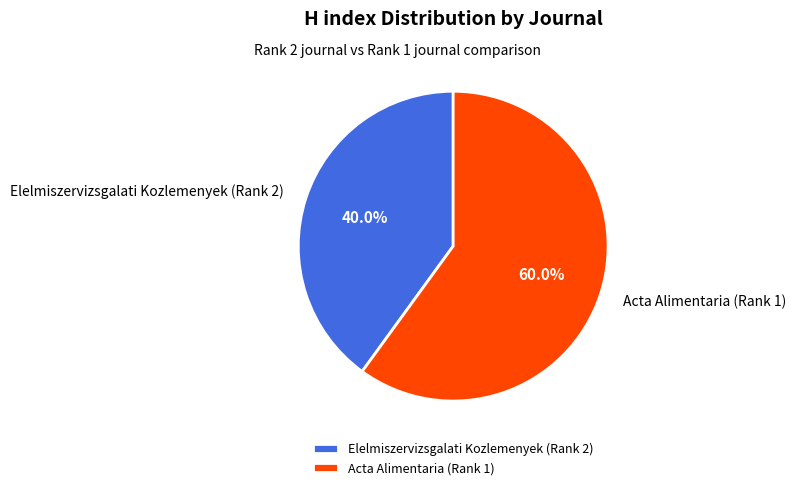

Between Elelmiszervizsgalati Kozlemenyek (Rank 2) and Acta Alimentaria (Rank 1), which is larger?

Acta Alimentaria (Rank 1)